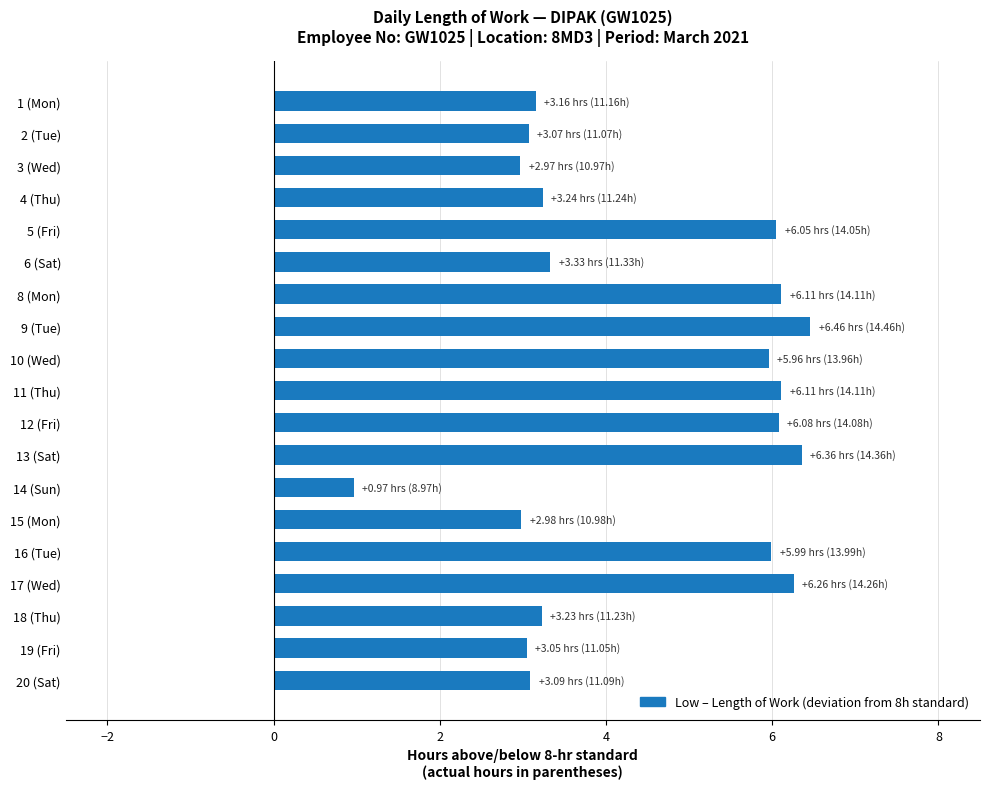

What is the maximum value shown in the chart?

6.5